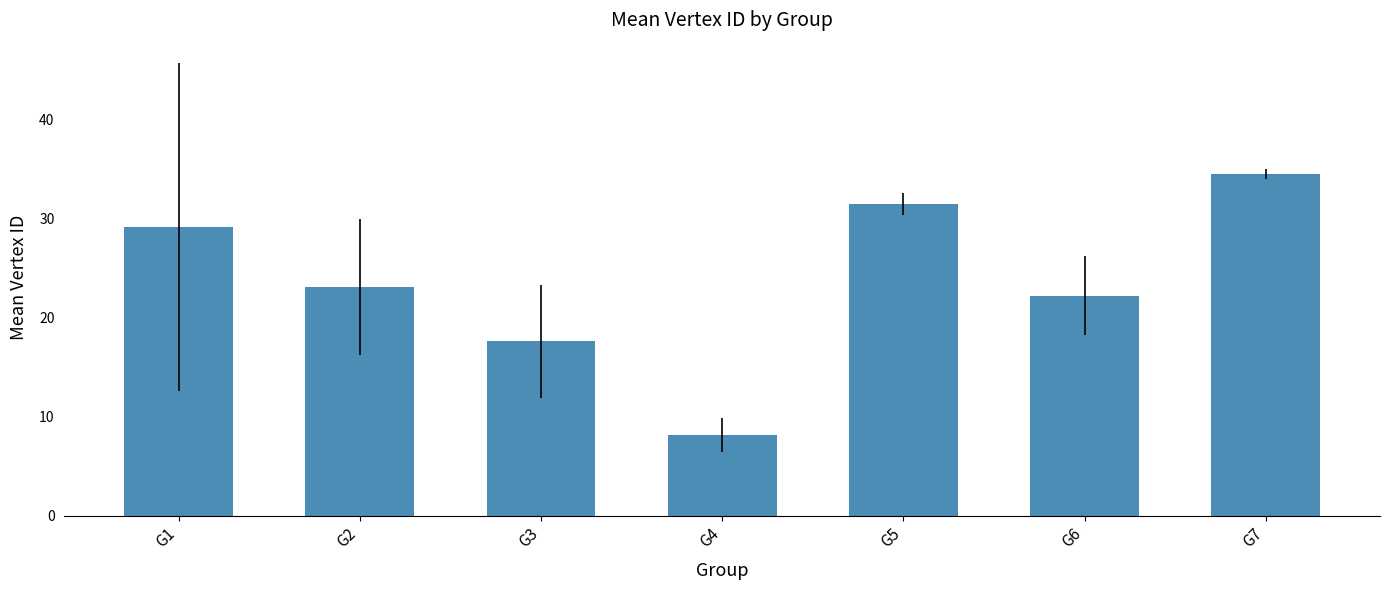

Between G3 and G1, which is larger?

G1